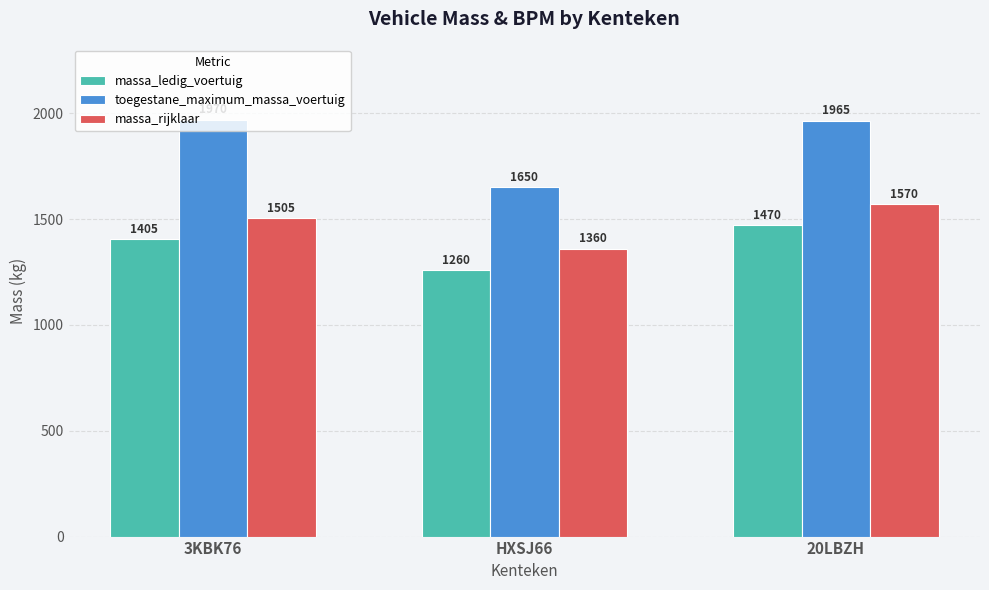

How many groups of bars are there?

3